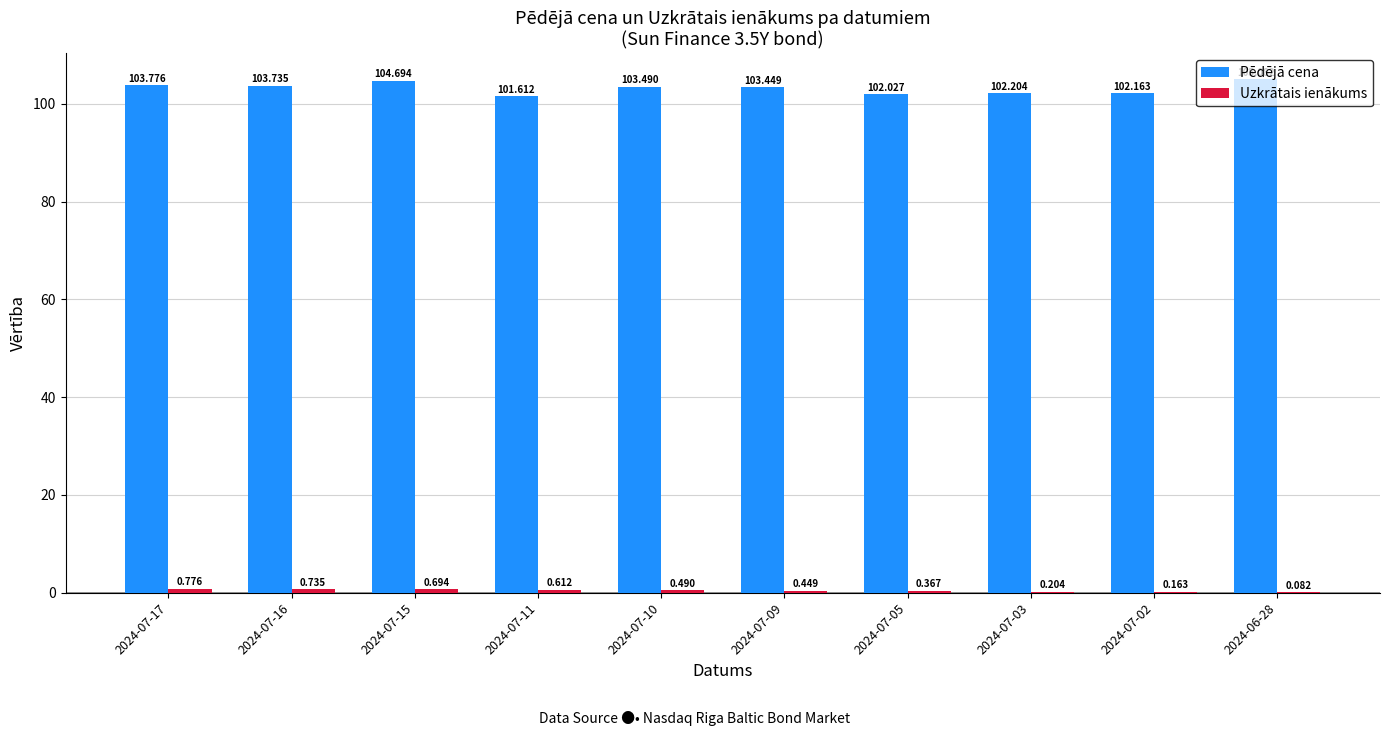

Between 2024-07-09 and 2024-07-02, which series saw the biggest shift?

Pēdējā cena